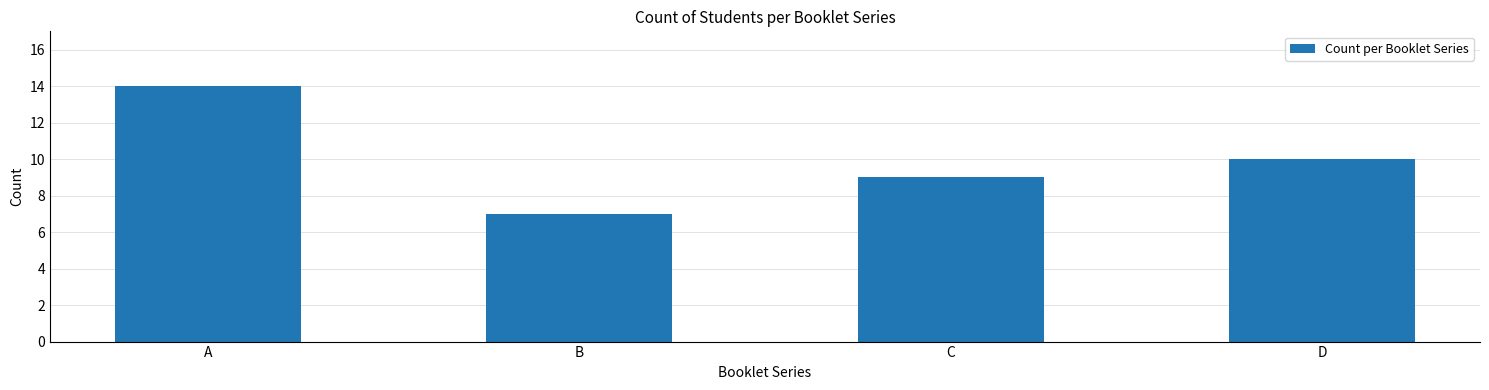

What is the sum of all values?

40